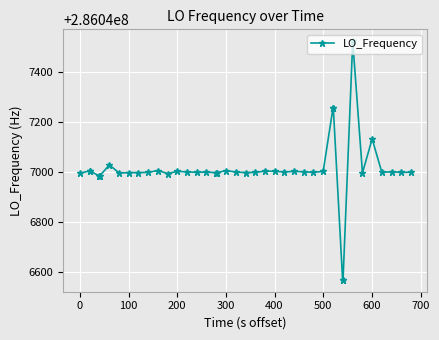

How many lines are shown in the chart?

1